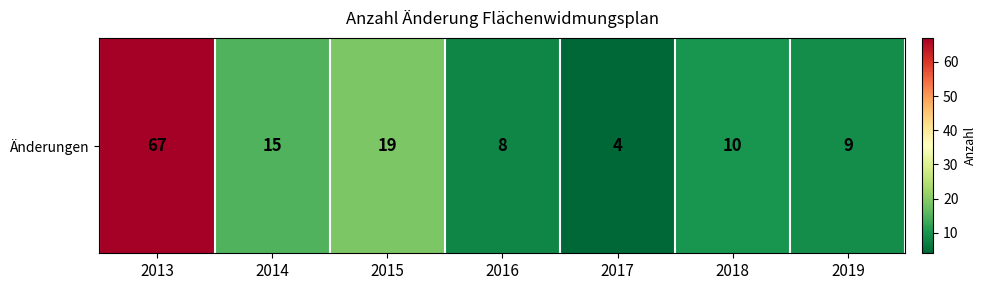

List the labels in order of value, smallest first.

2017, 2016, 2019, 2018, 2014, 2015, 2013